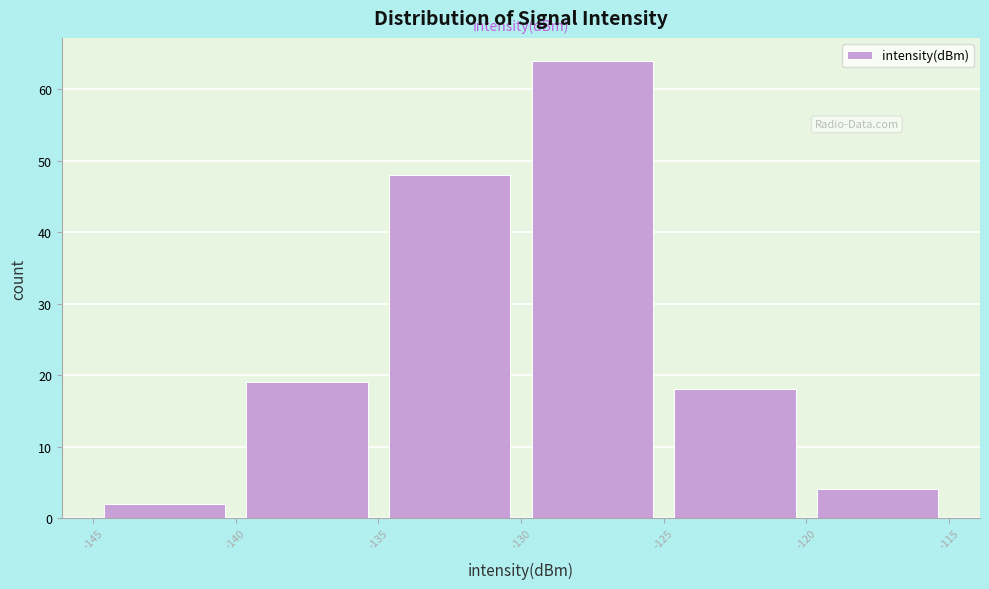

Reading left to right, list every bar in this chart as the range it spans on the x-axis followed by its height. The values are not printed on the chart, so give them approximately, as read against the axis.

-145 to -140: 2
-140 to -135: 19
-135 to -130: 48
-130 to -125: 64
-125 to -120: 18
-120 to -115: 4